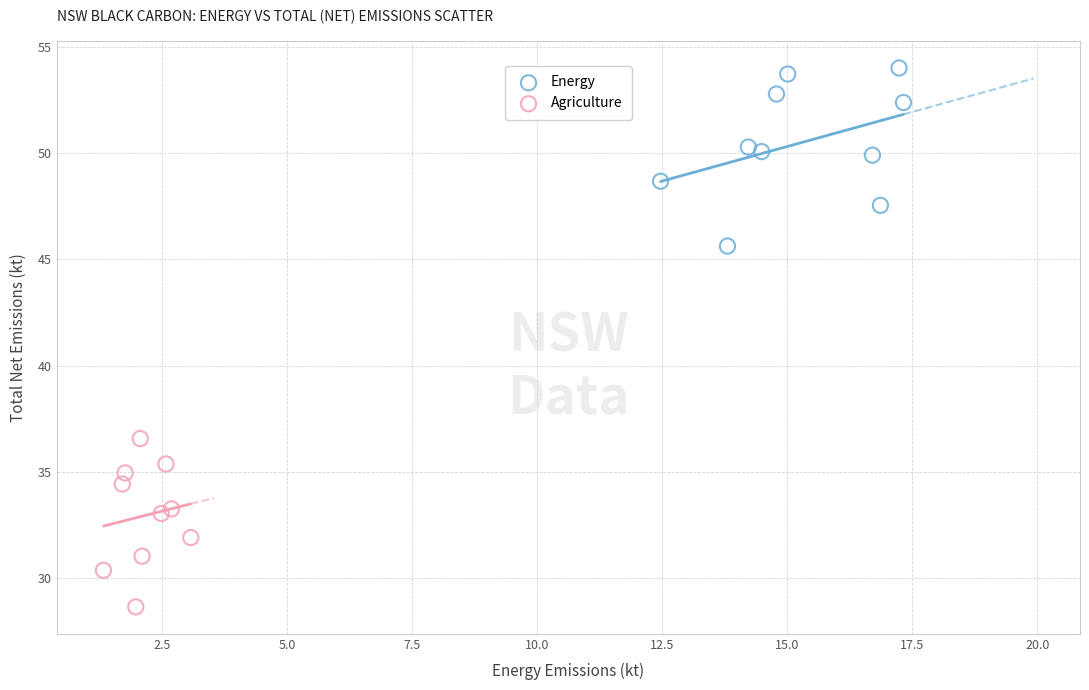

What are all the series names shown in the legend?

Energy, Agriculture